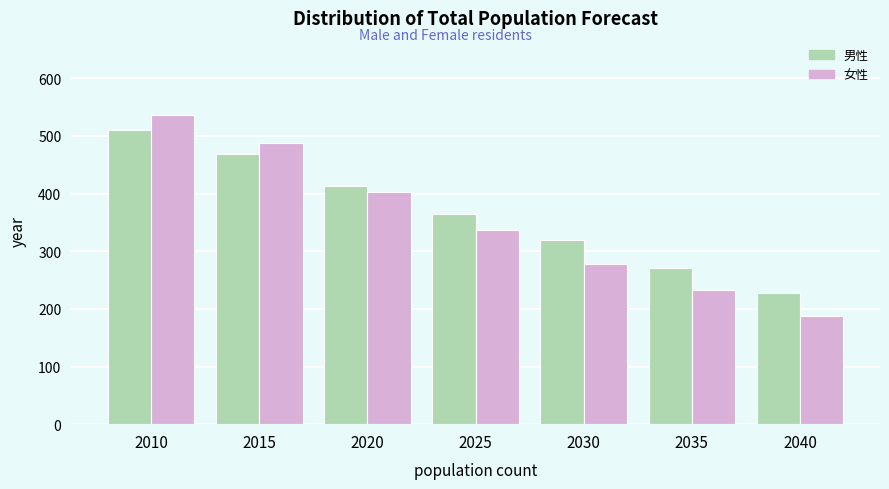

Reading left to right, extract all data points from this chart.

男性: 510	468	413	364	319	271	227
女性: 536	487	403	336	278	232	188